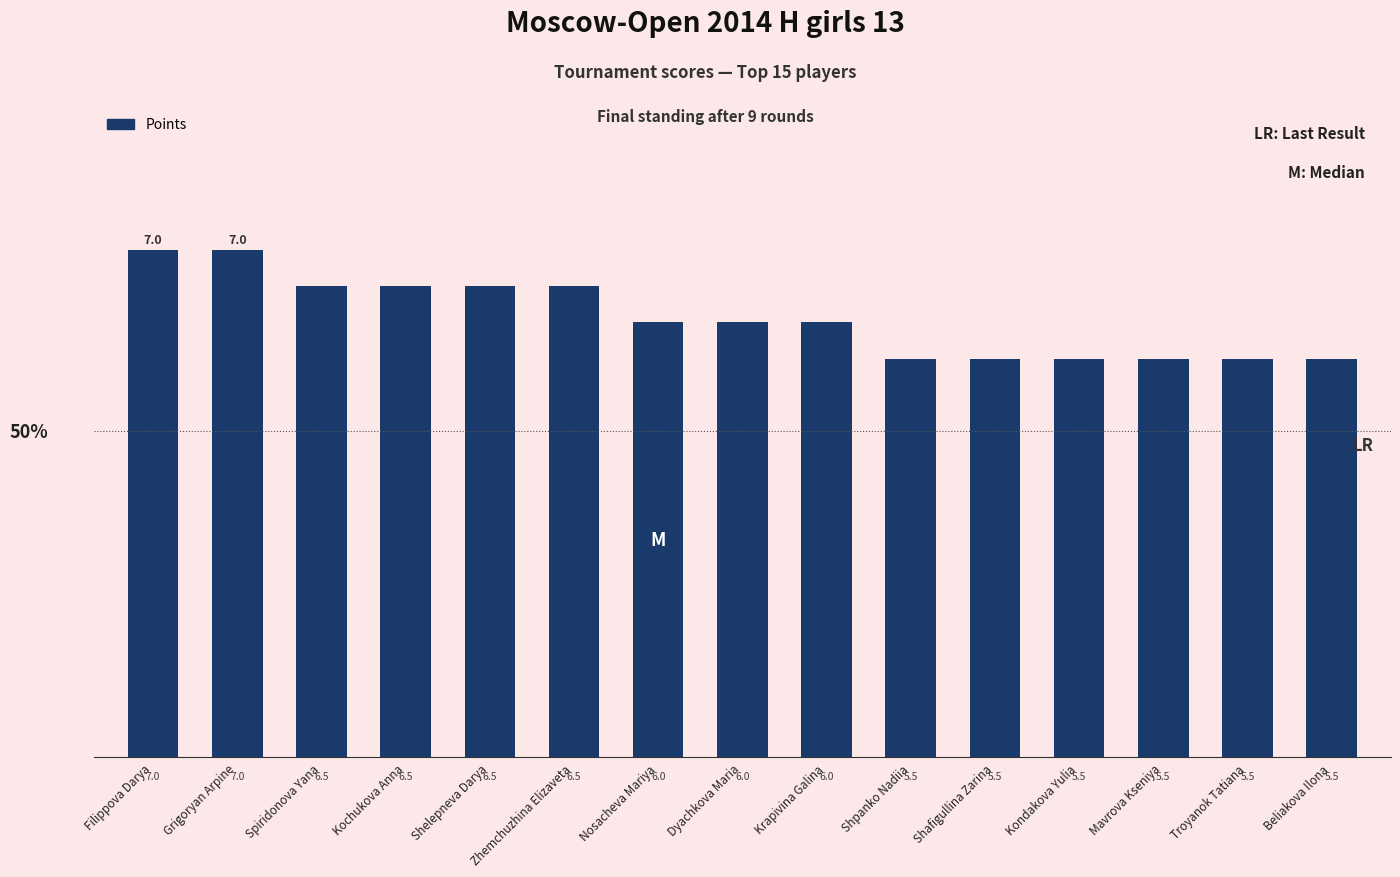

What is the ratio of the value at Spiridonova Yana to the value at Zhemchuzhina Elizaveta?

1.0